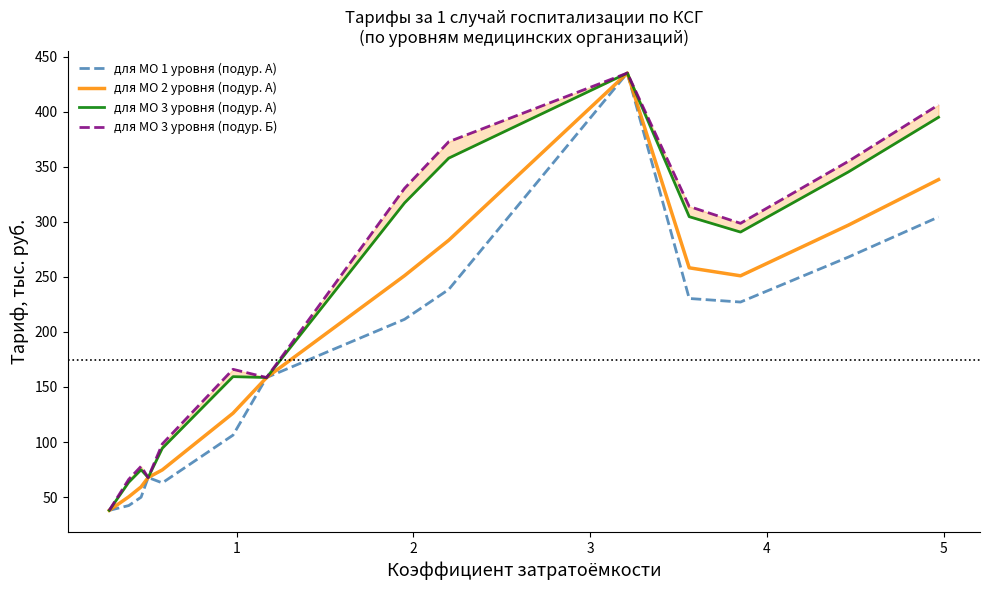

Where is the first local maximum for для МО 1 уровня (подур. А)?

3